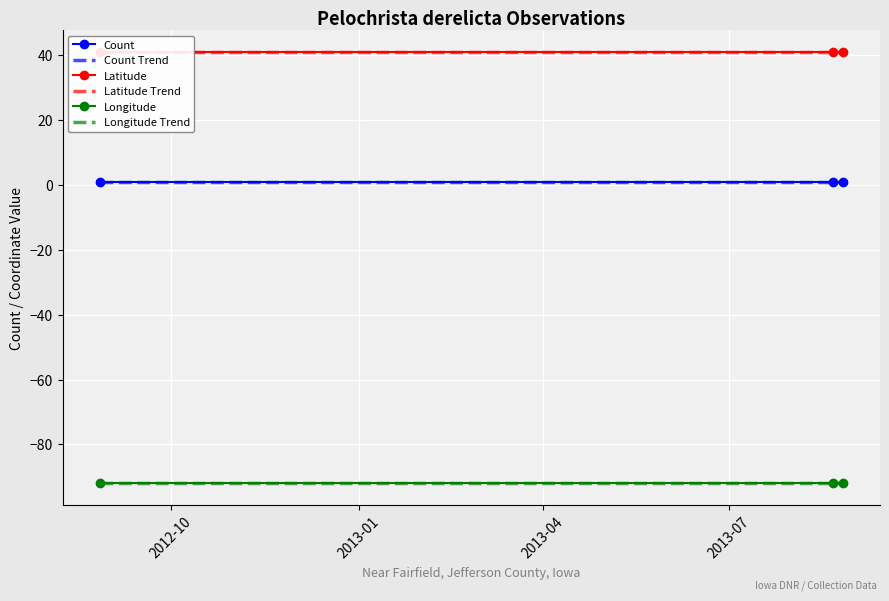

Where is Count Trend nearest to the value 1?

2012-10